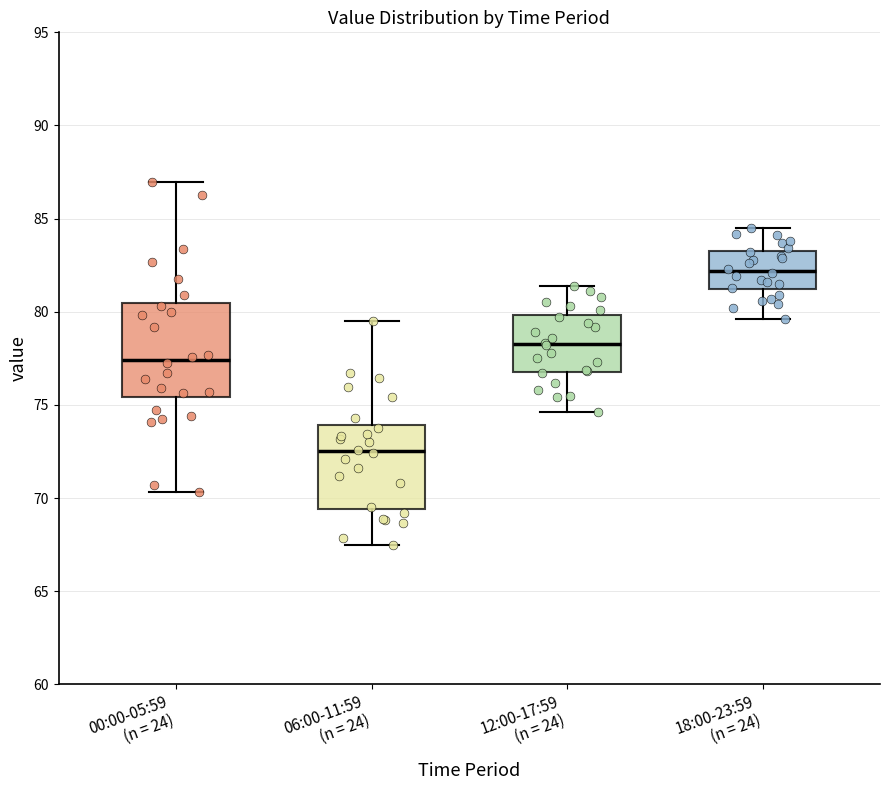

Reading left to right, read every box against the y-axis: the position of its median line, the range the box covers, and the ends of its whiskers. The values are not printed on the chart, so give them approximately, as read against the axis.

00:00-05:59 (n = 24): median 77.5, box 75.5 to 80.5, whiskers 70.5 to 87.0
06:00-11:59 (n = 24): median 72.5, box 69.5 to 74.0, whiskers 67.5 to 79.5
12:00-17:59 (n = 24): median 78.5, box 77.0 to 80.0, whiskers 74.5 to 81.5
18:00-23:59 (n = 24): median 82.0, box 81.0 to 83.5, whiskers 79.5 to 84.5